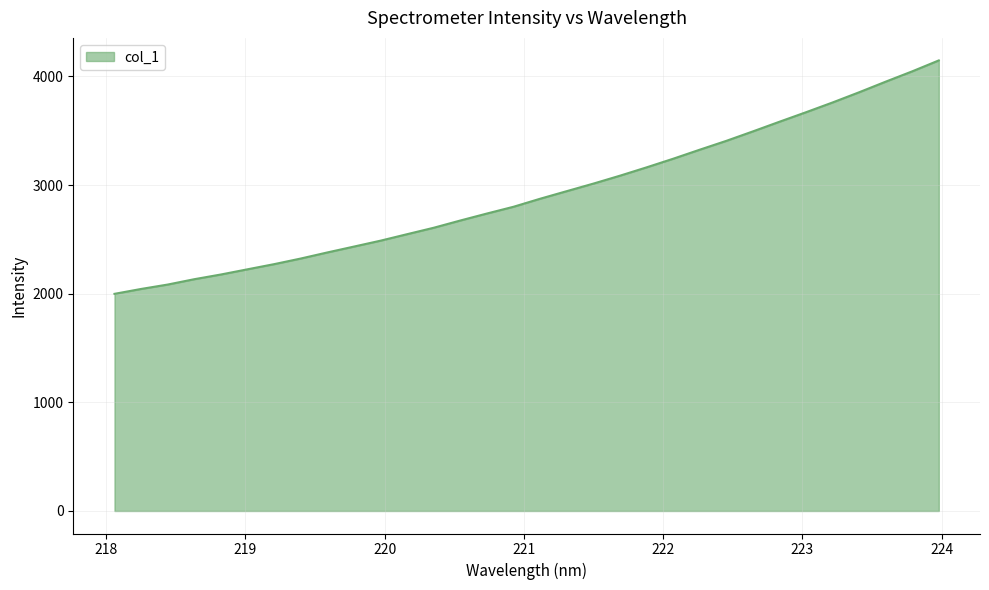

What is the greatest value displayed?

4147.9